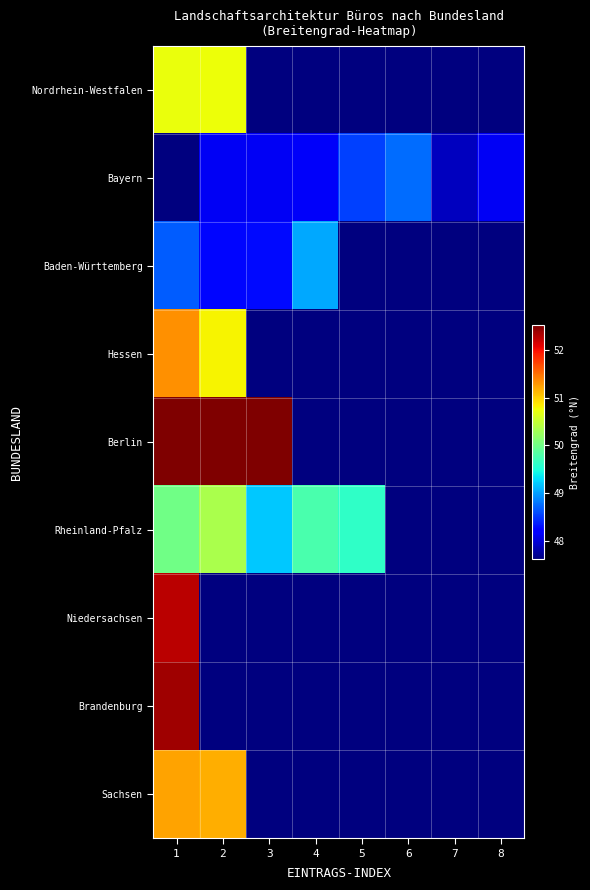

Reading left to right, list all the values displayed in this chart.

Nordrhein-Westfalen: 1=50.7	2=50.7	3=47.6	4=47.6	5=47.6	6=47.6	7=47.6	8=47.6
Bayern: 1=47.6	2=48.1	3=48.1	4=48.1	5=48.5	6=48.8	7=47.9	8=48.1
Baden-Württemberg: 1=48.7	2=48.3	3=48.3	4=49.0	5=47.6	6=47.6	7=47.6	8=47.6
Hessen: 1=51.3	2=50.8	3=47.6	4=47.6	5=47.6	6=47.6	7=47.6	8=47.6
Berlin: 1=52.5	2=52.5	3=52.5	4=47.6	5=47.6	6=47.6	7=47.6	8=47.6
Rheinland-Pfalz: 1=50.0	2=50.4	3=49.2	4=49.8	5=49.6	6=47.6	7=47.6	8=47.6
Niedersachsen: 1=52.3	2=47.6	3=47.6	4=47.6	5=47.6	6=47.6	7=47.6	8=47.6
Brandenburg: 1=52.4	2=47.6	3=47.6	4=47.6	5=47.6	6=47.6	7=47.6	8=47.6
Sachsen: 1=51.2	2=51.2	3=47.6	4=47.6	5=47.6	6=47.6	7=47.6	8=47.6